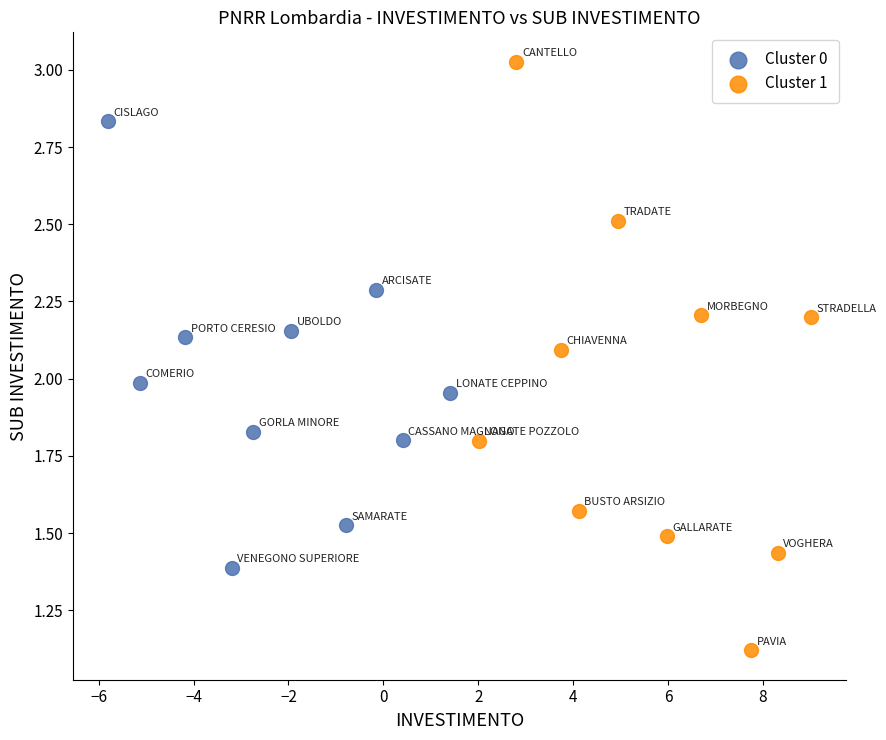

Which series has the largest Y range (max minus min)?

Cluster 1